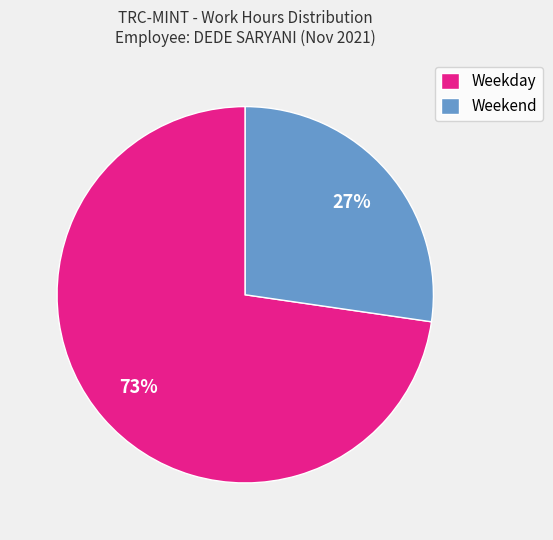

Rank the categories by value from highest to lowest.

Weekday, Weekend